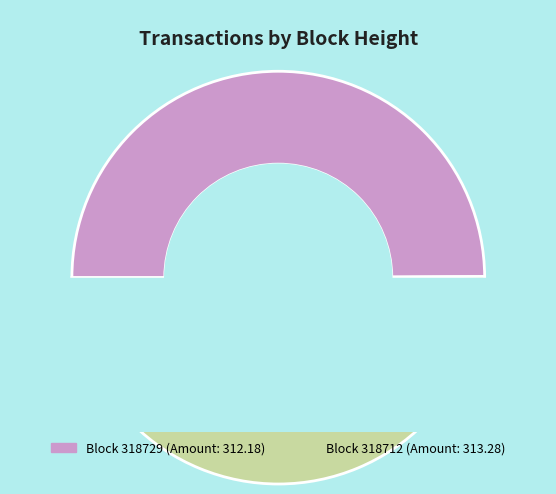

True or false: 318729 accounts for 1% of the total.

False